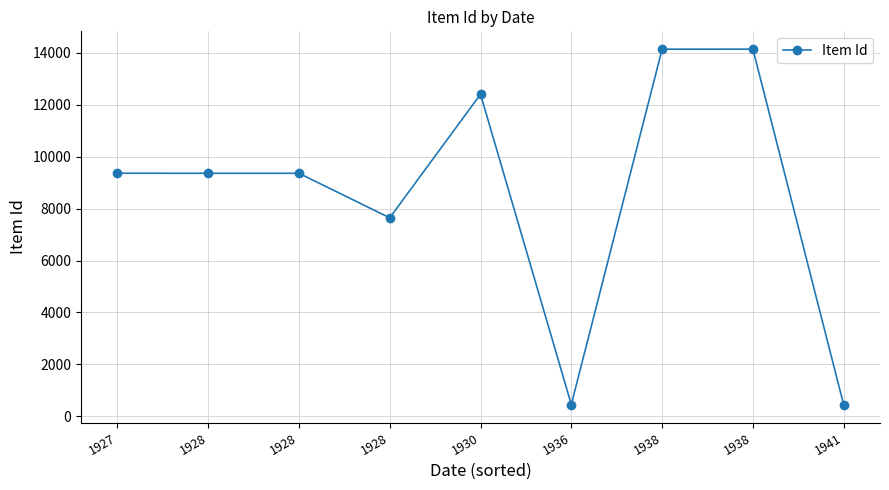

How many data points are less than 9364?

4